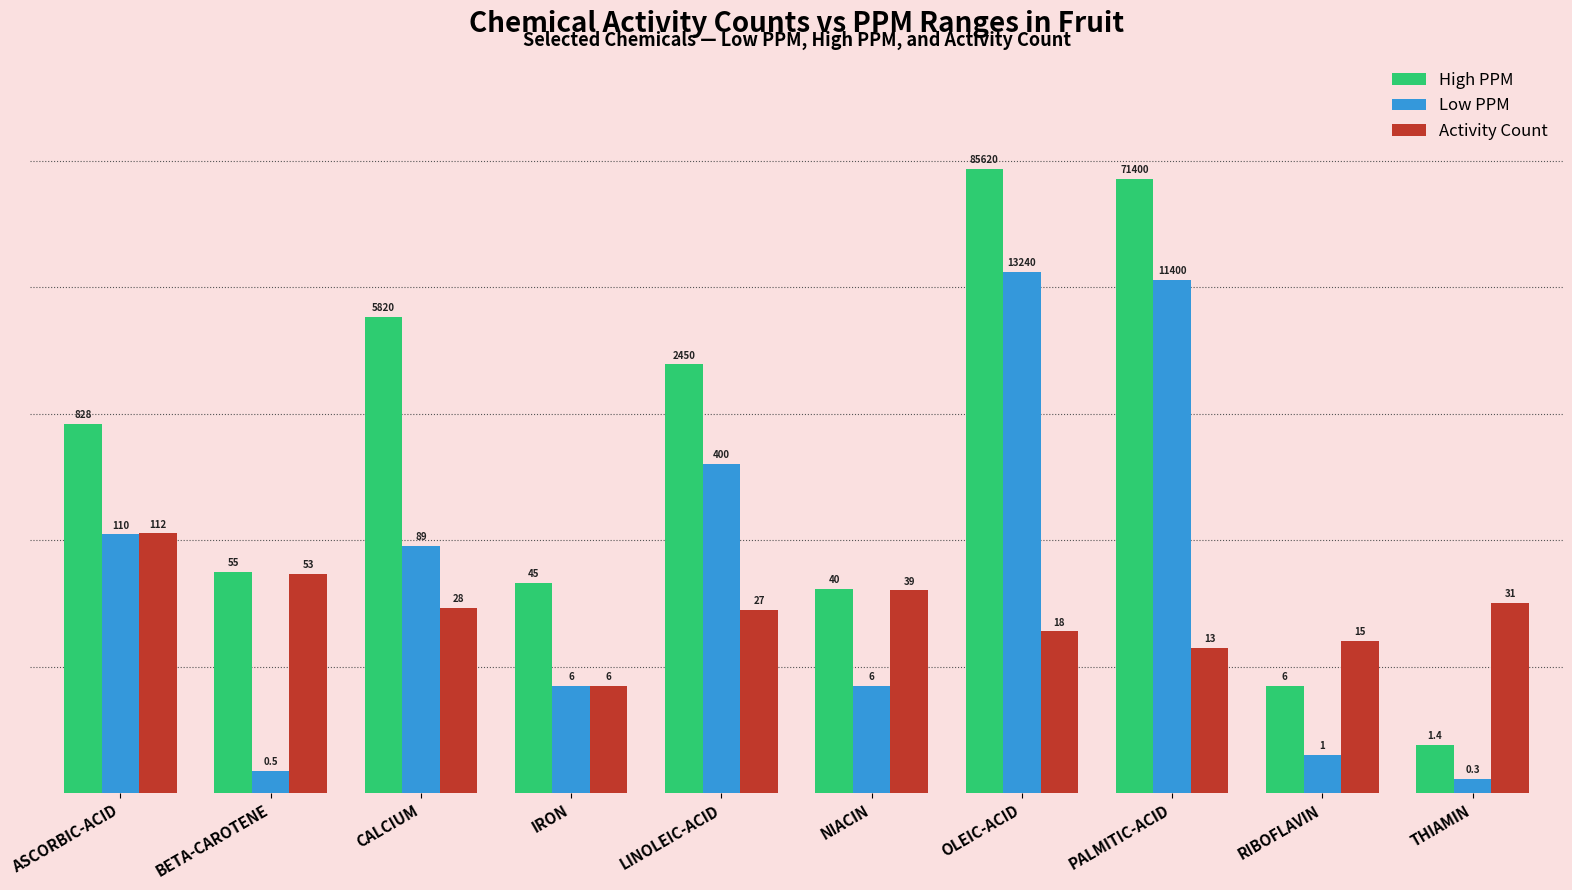

What is the value of the Low PPM bar at the 8th from the left?

4.1